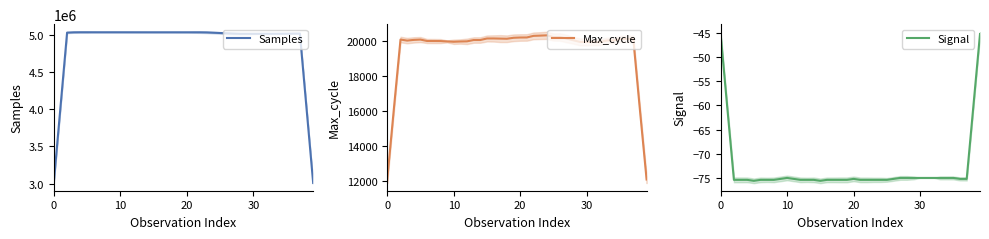

The Samples series shows 4250080.8 at 0. True or false?

False